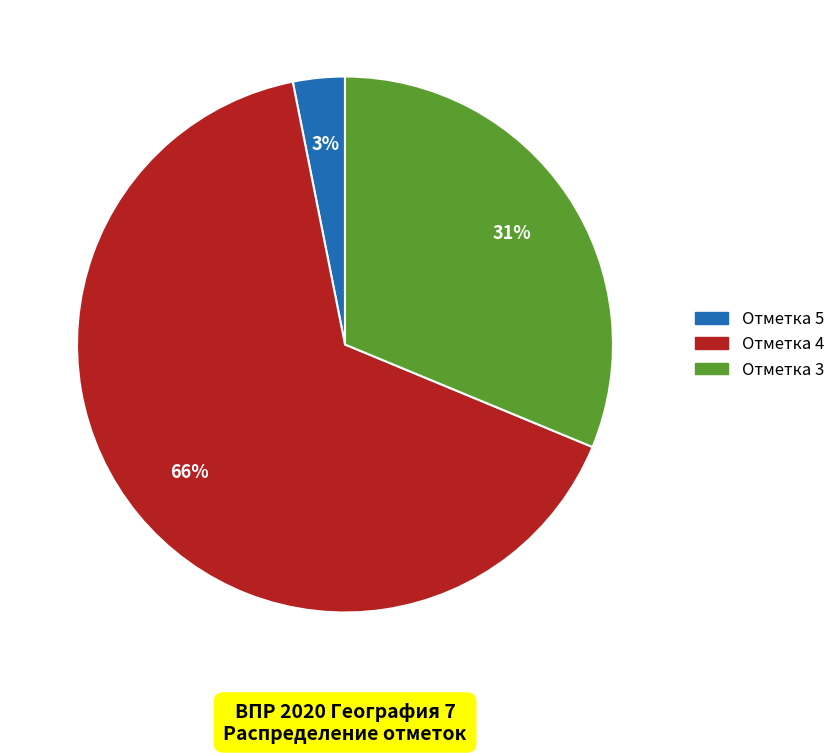

Is there a majority slice in this chart?

Yes